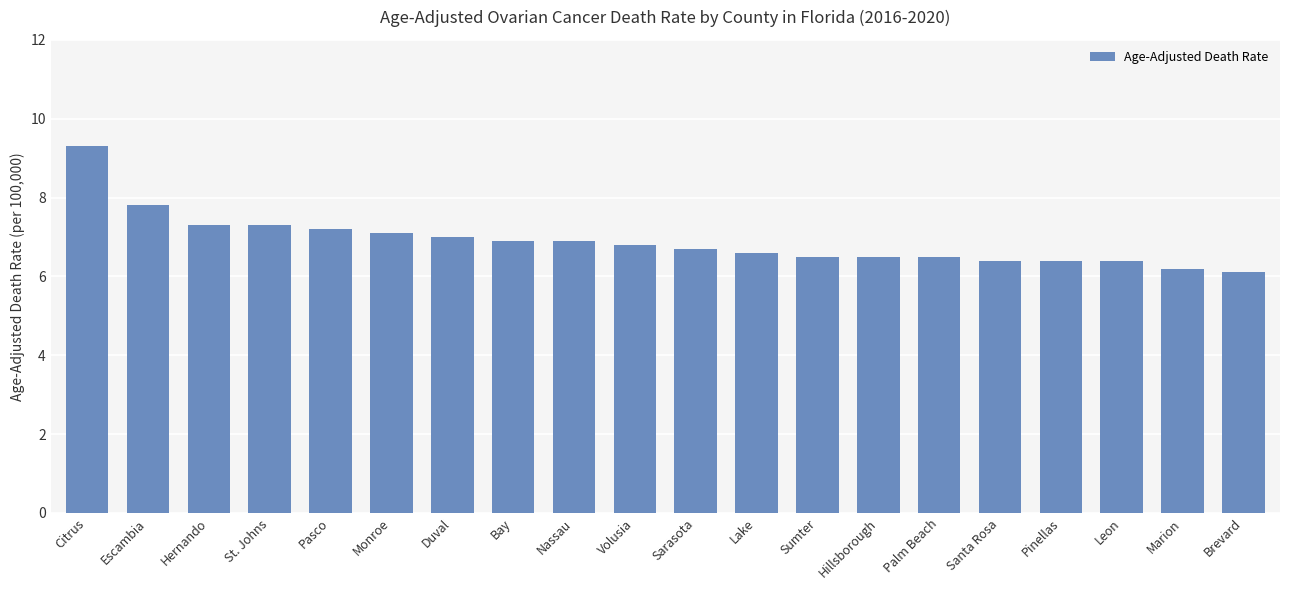

At which label is the value closest to 7?

Duval